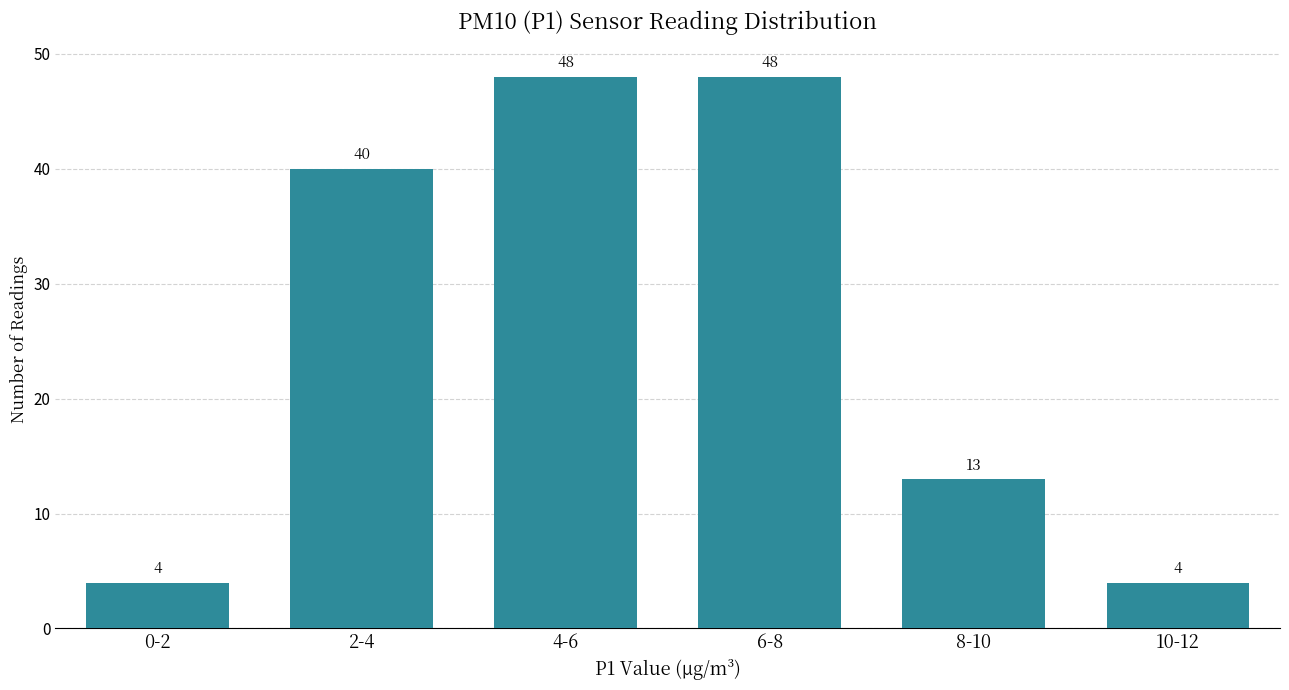

Reading left to right, extract all data points from this chart.

0-2=4	2-4=40	4-6=48	6-8=48	8-10=13	10-12=4